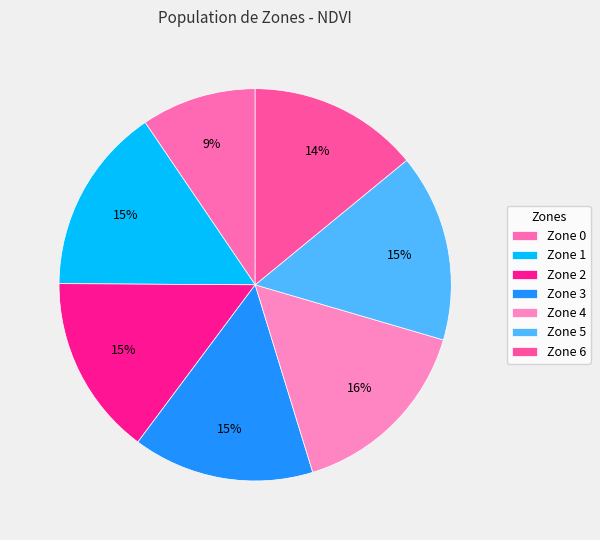

How many segments does this pie chart have?

7